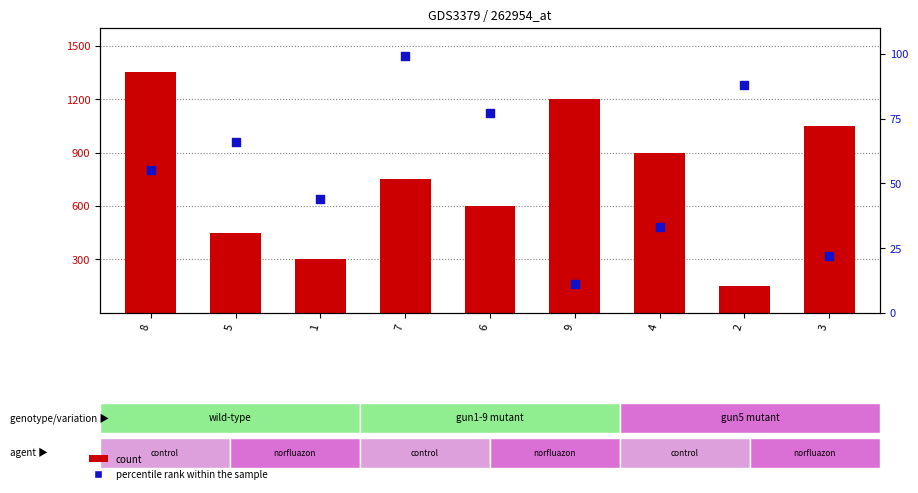

What are all the series names shown in the legend?

count, percentile rank within the sample